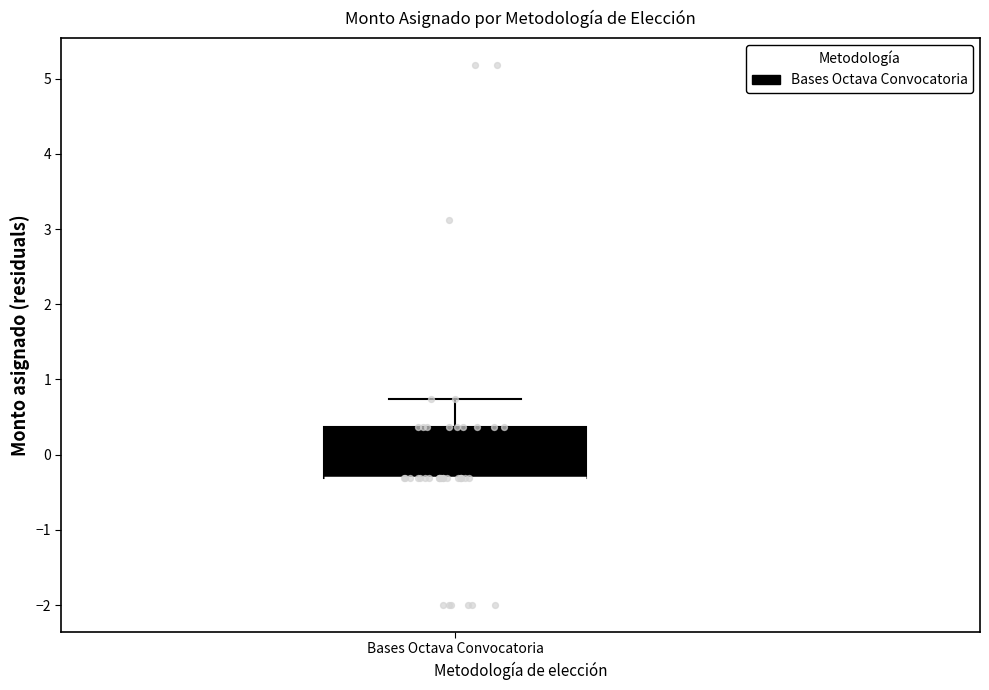

Transcribe this box plot: give where the median line is, the range the box spans, and where the two whiskers end, as read against the y-axis. The values are not printed on the chart, so give them approximately, as read against the axis.

median -0.3 (drawn on the box's lower edge), box -0.3 to 0.4, whiskers -0.3 to 0.7